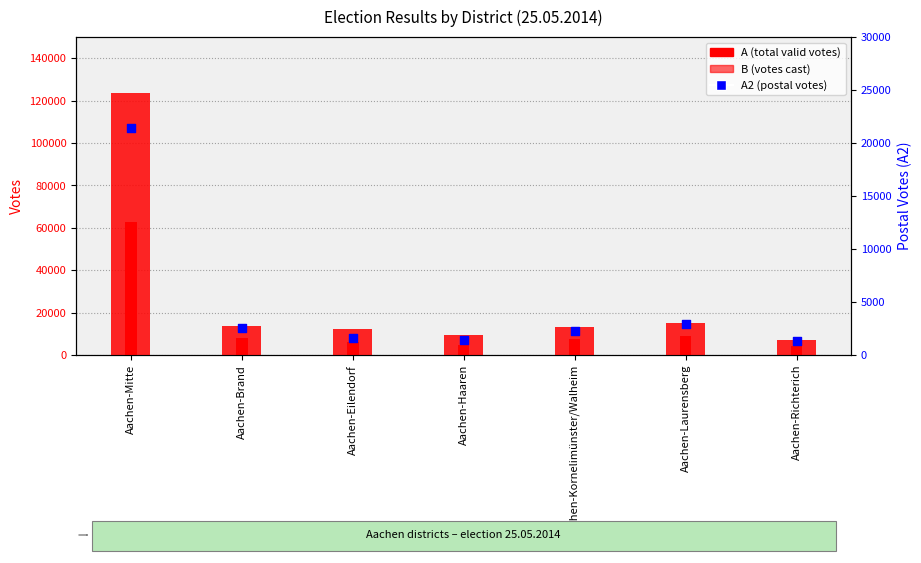

Which series reaches the minimum Y coordinate?

A2 (postal votes)